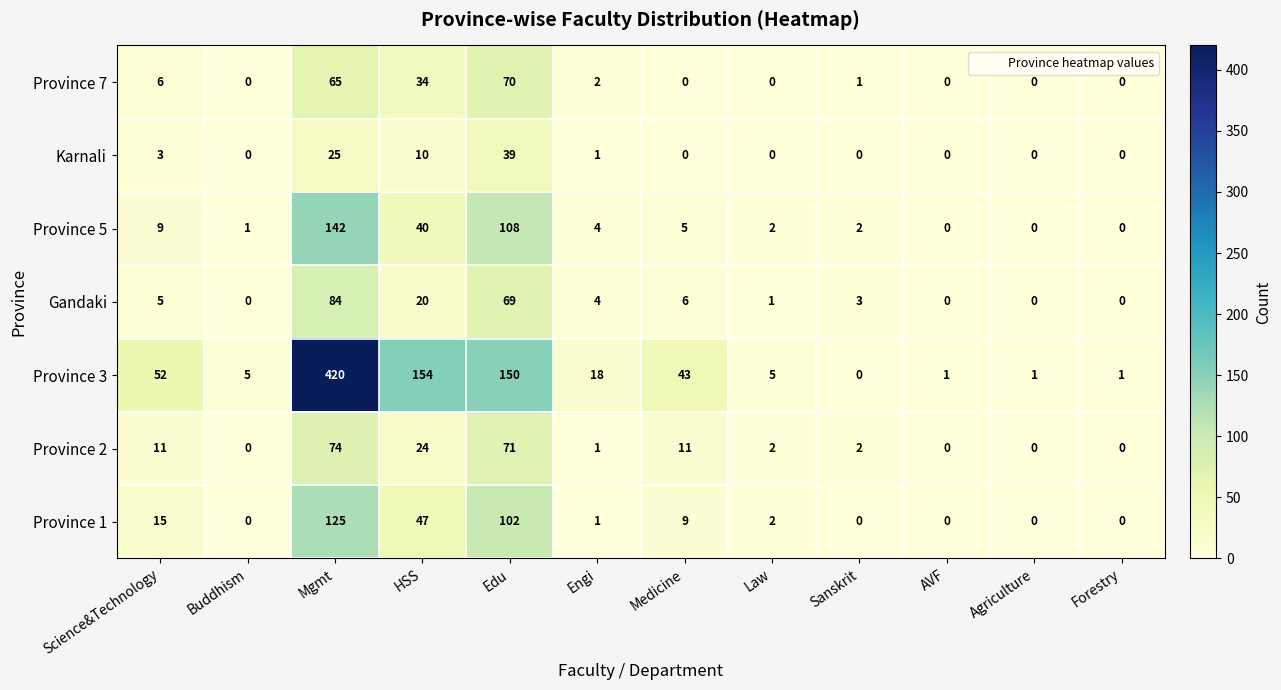

Rank the series by their maximum value, from highest to lowest.

Province 3, Province 5, Province 1, Gandaki, Province 2, Province 7, Karnali